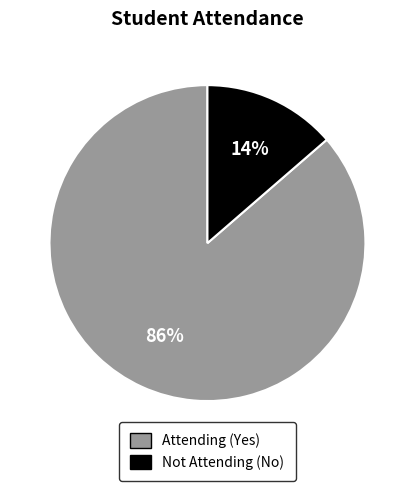

To the nearest percent, what is the average slice percentage?

50%